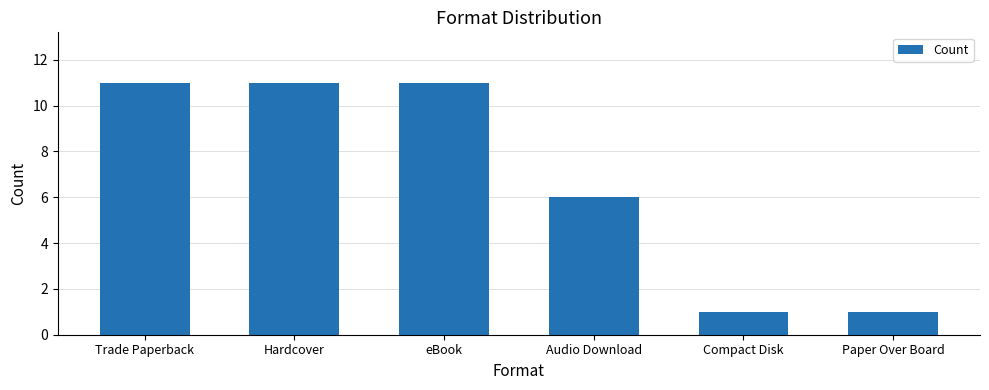

What is the maximum value shown in the chart?

11